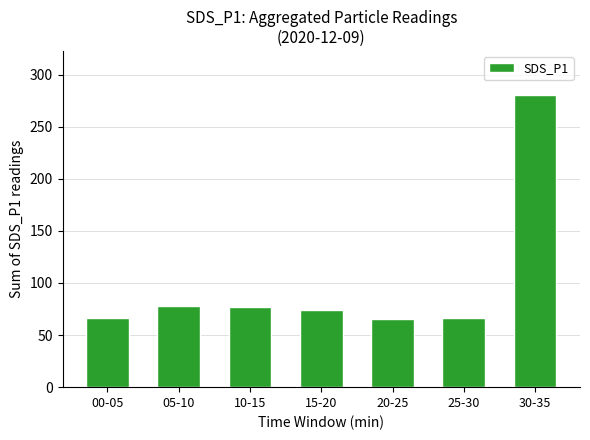

At which category does the chart reach its peak across all series?

30-35